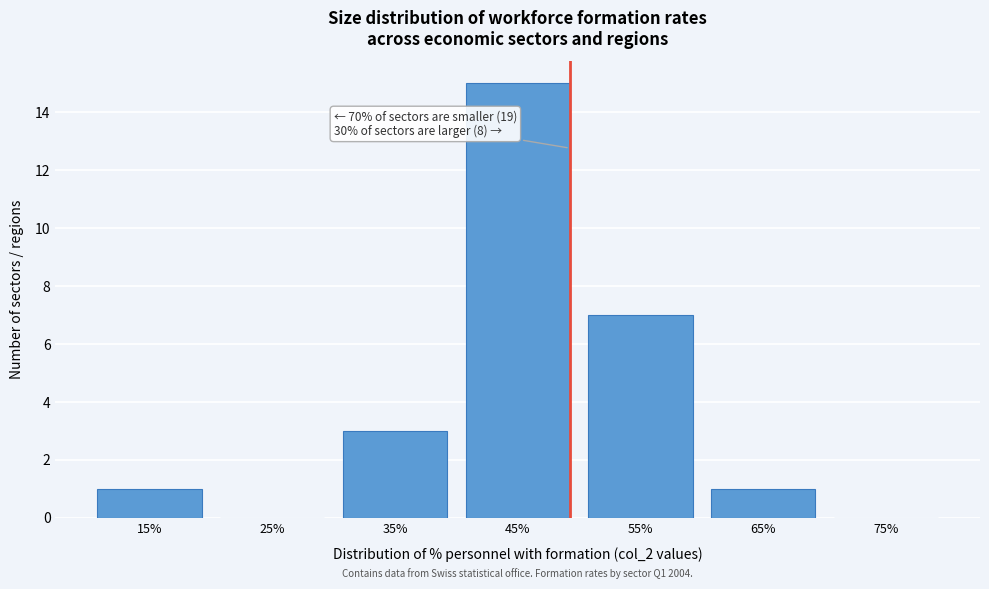

Reading left to right, extract all data points from this chart.

15%=1	25%=0	35%=3	45%=15	55%=7	65%=1	75%=0